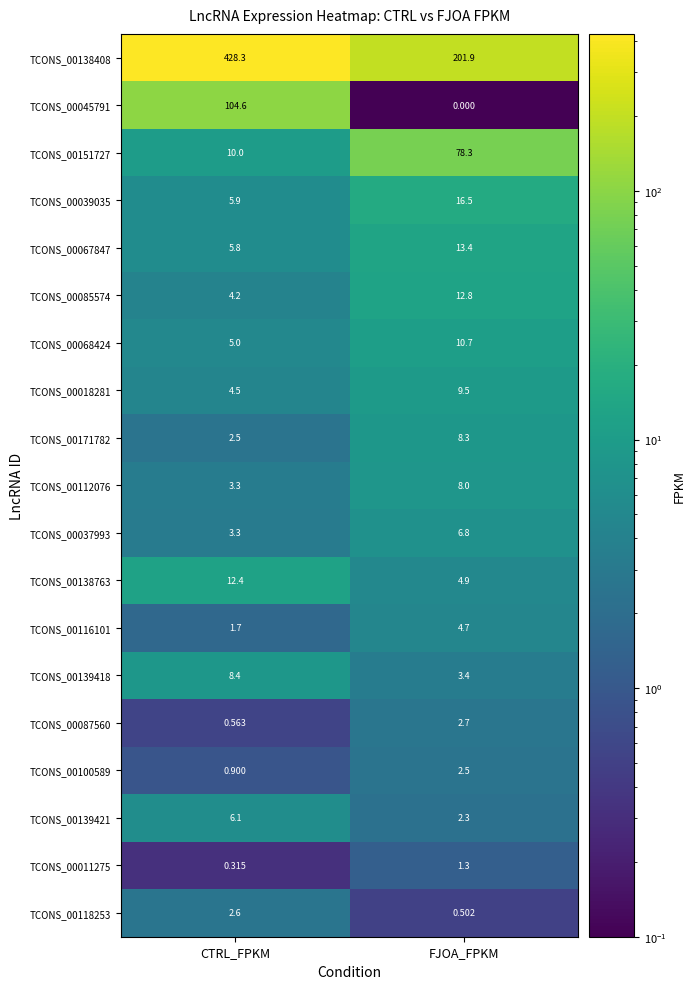

How many distinct data groups are displayed?

19